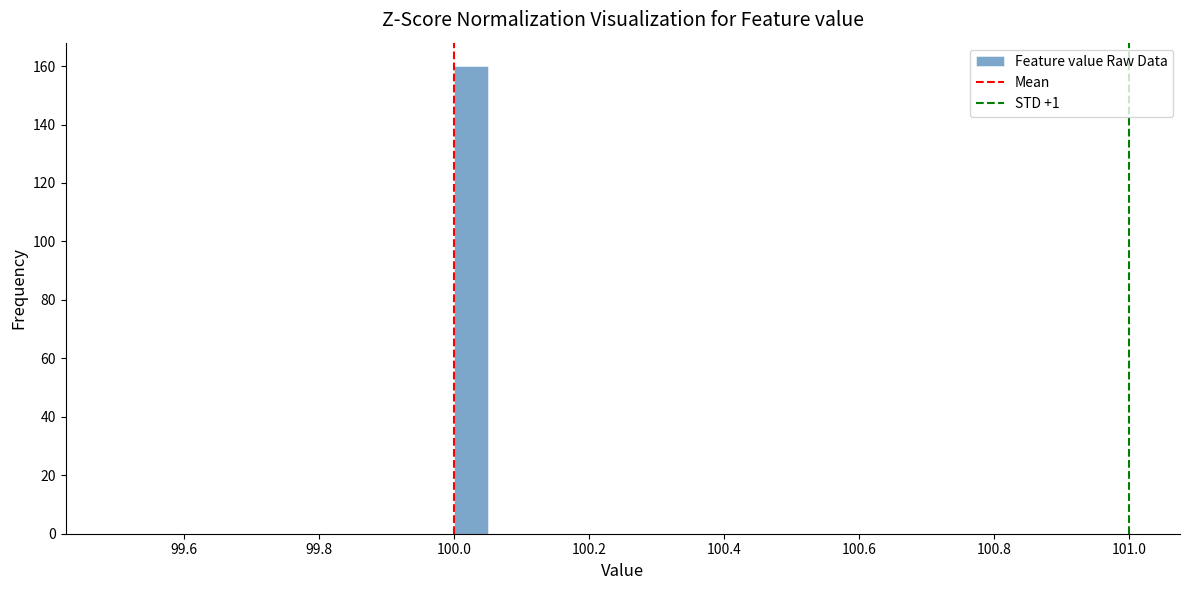

Around what value on the x-axis is the tallest bar? Give the approximate position of its centre, as read against the axis.

100.02